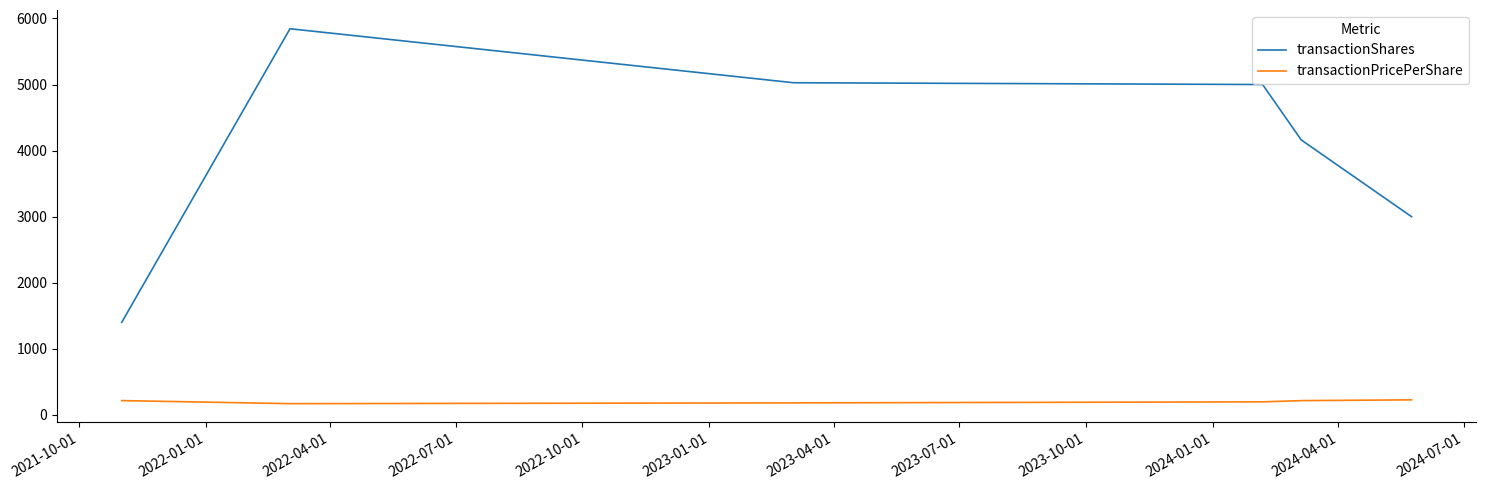

What is the difference between the second highest and second lowest values in the transactionShares series?

2027.0